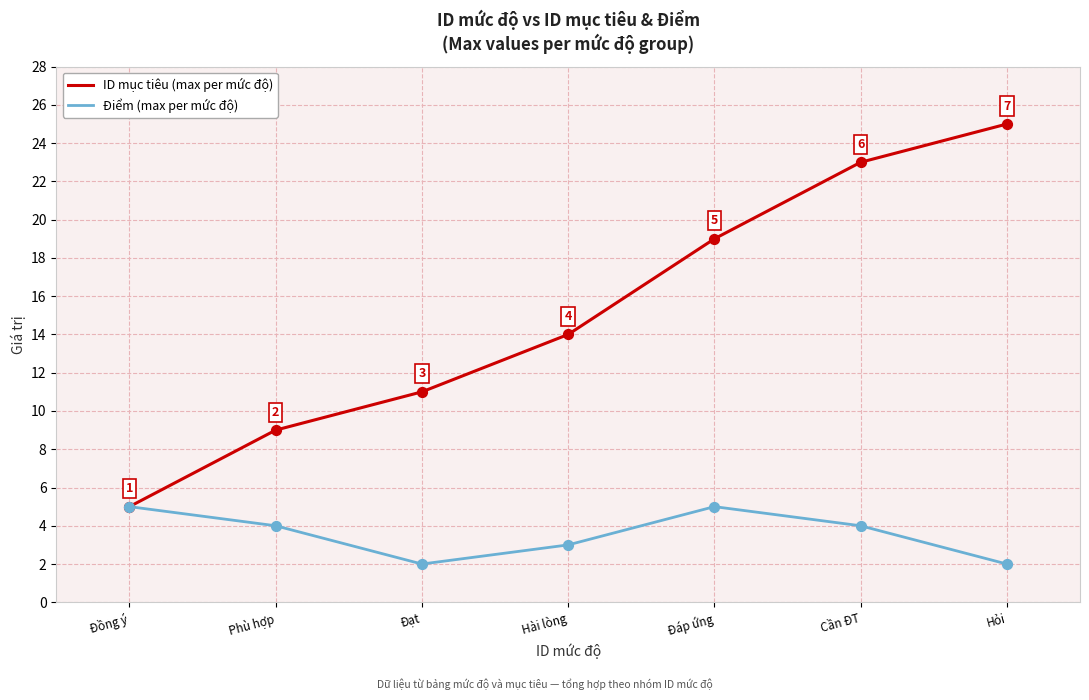

Which series changed the most between Phù hợp and Hỏi?

ID mục tiêu (max per mức độ)